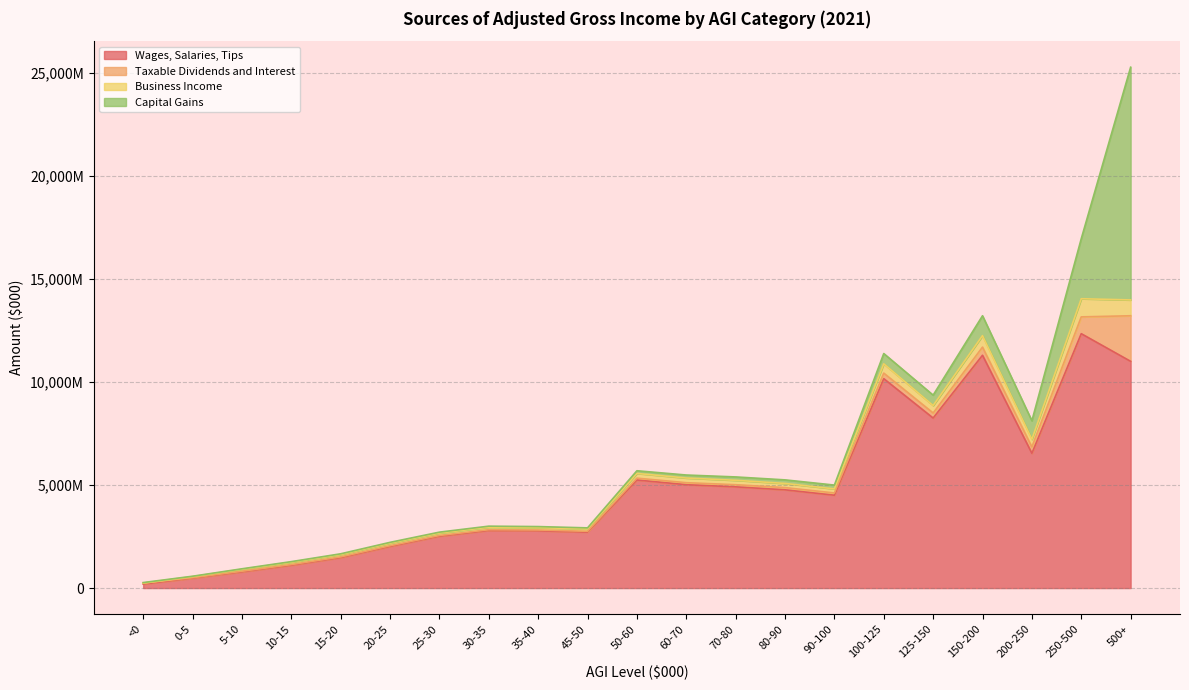

Where do Capital Gains and Wages, Salaries, Tips first cross each other?

250-500 and 500+